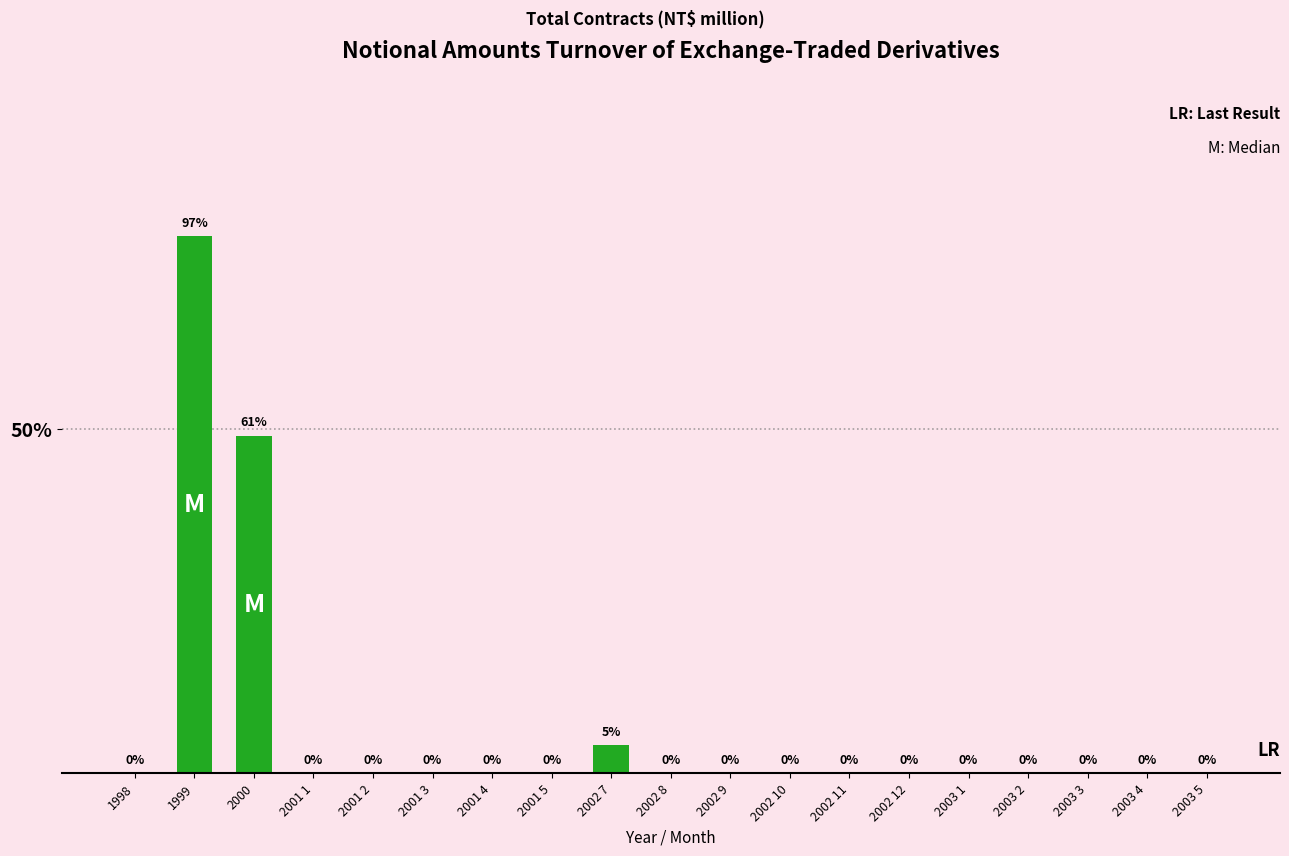

Reading right to left, list all the values displayed in this chart.

2003 5=0	2003 4=0	2003 3=0	2003 2=0	2003 1=0	2002 12=0	2002 11=0	2002 10=0	2002 9=0	2002 8=0	2002 7=4	2001 5=0	2001 4=0	2001 3=0	2001 2=0	2001 1=0	2000=49	1999=78	1998=0